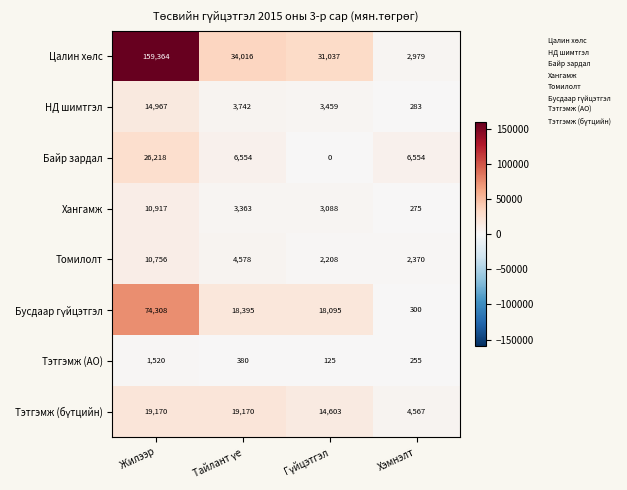

What is the greatest value displayed?

159364